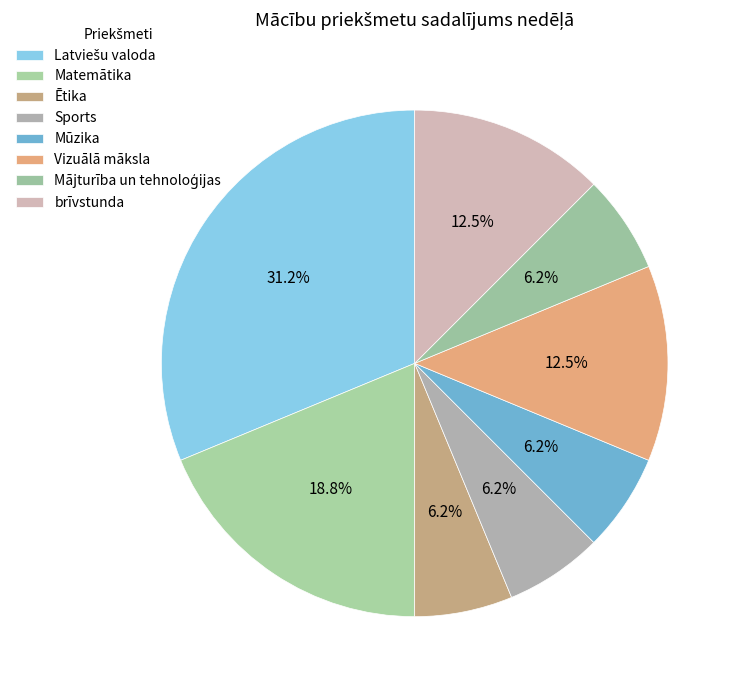

How many slices are in this pie chart?

8